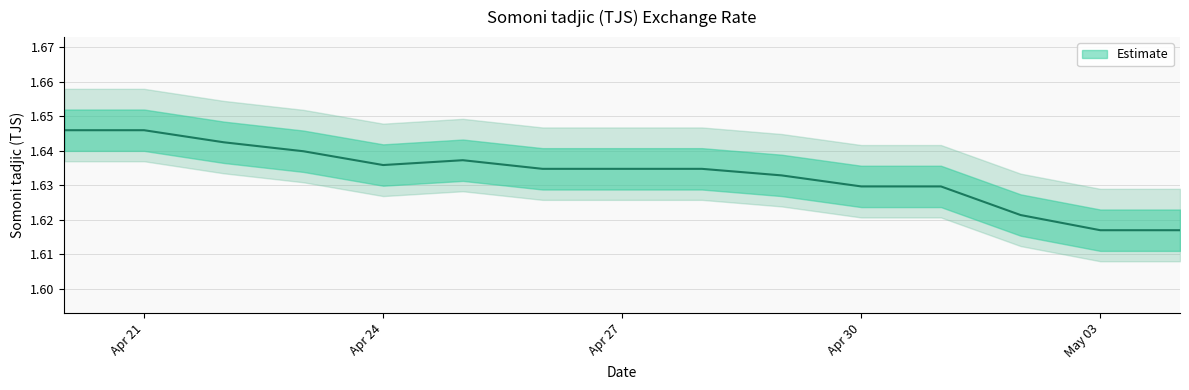

Between 2024-05-02 and 2024-04-28, which is larger?

2024-04-28